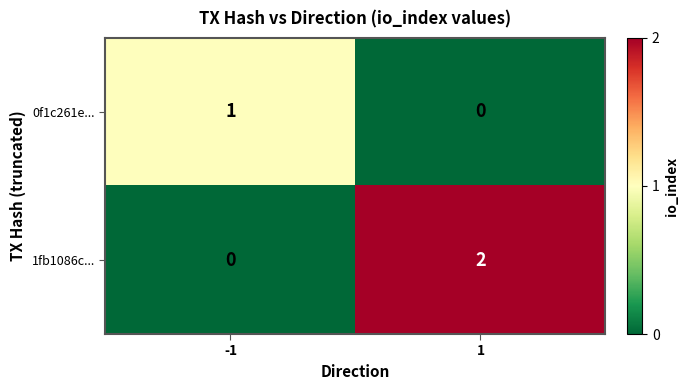

Rank the series by their average value, from lowest to highest.

0f1c261e..., 1fb1086c...